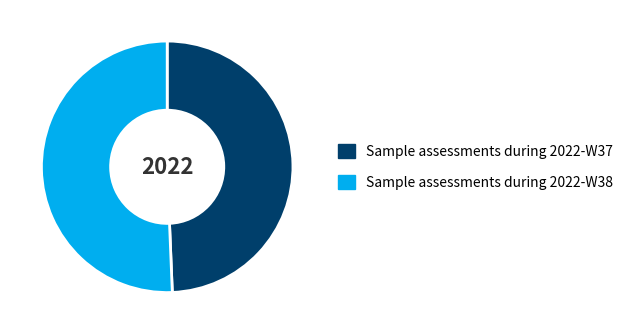

Do Sample assessments during 2022-W38 and Sample assessments during 2022-W37 together represent more than half of the pie?

Yes